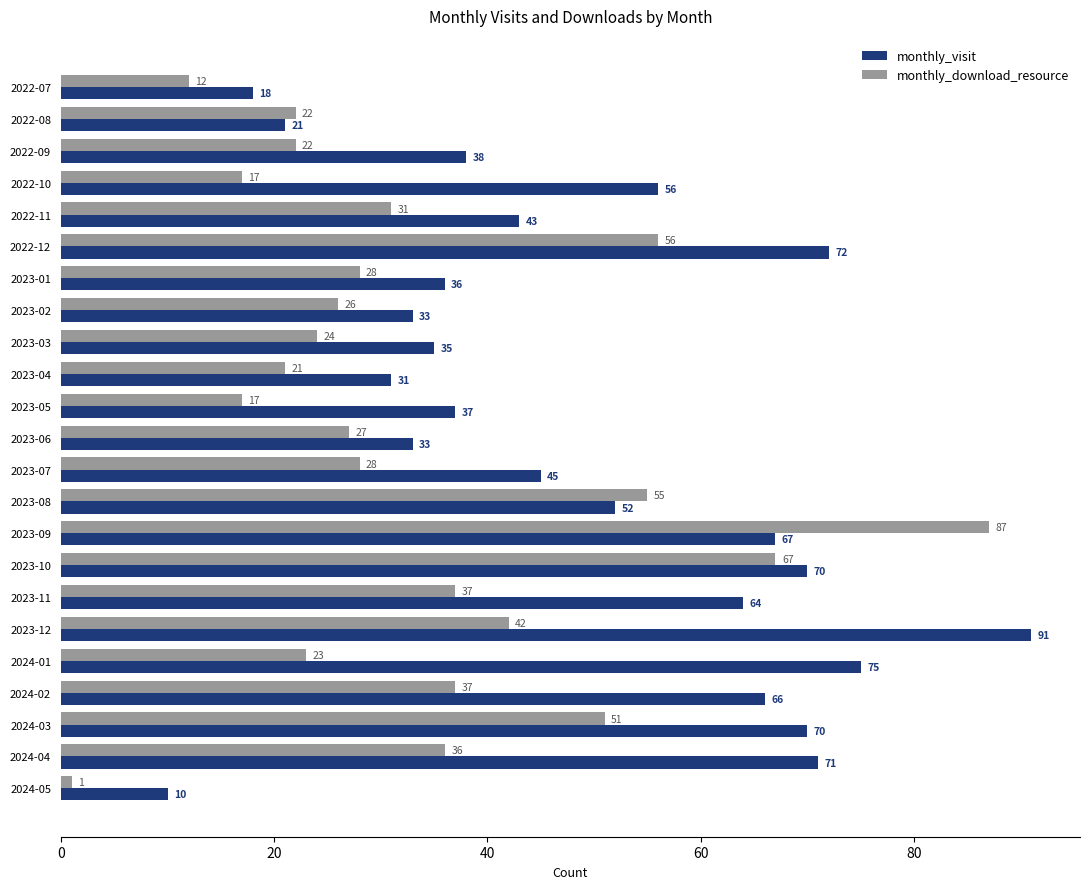

What is the total value across all series at 2024-02?

103